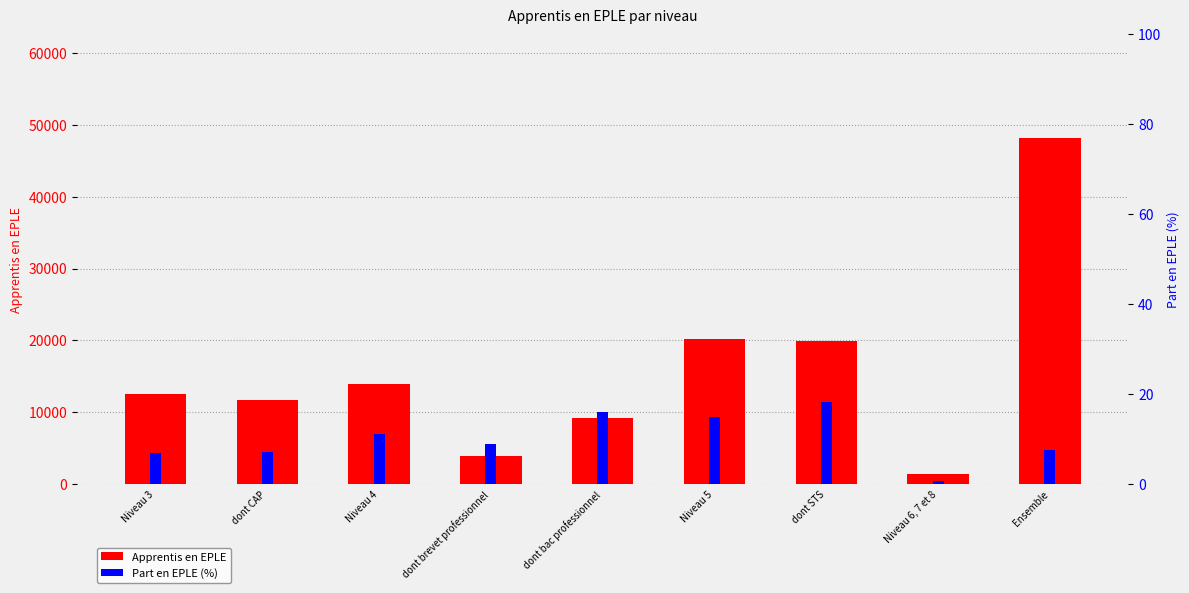

What is the difference between the maximum and minimum values in the Part en EPLE (%) series?

17.5